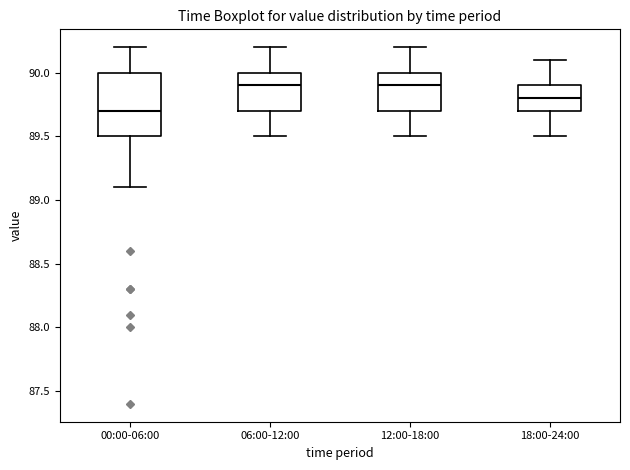

Where does the upper whisker of the box for 00:00-06:00 end on the y-axis? The values are not printed on the chart, so give them approximately, as read against the axis.

90.2